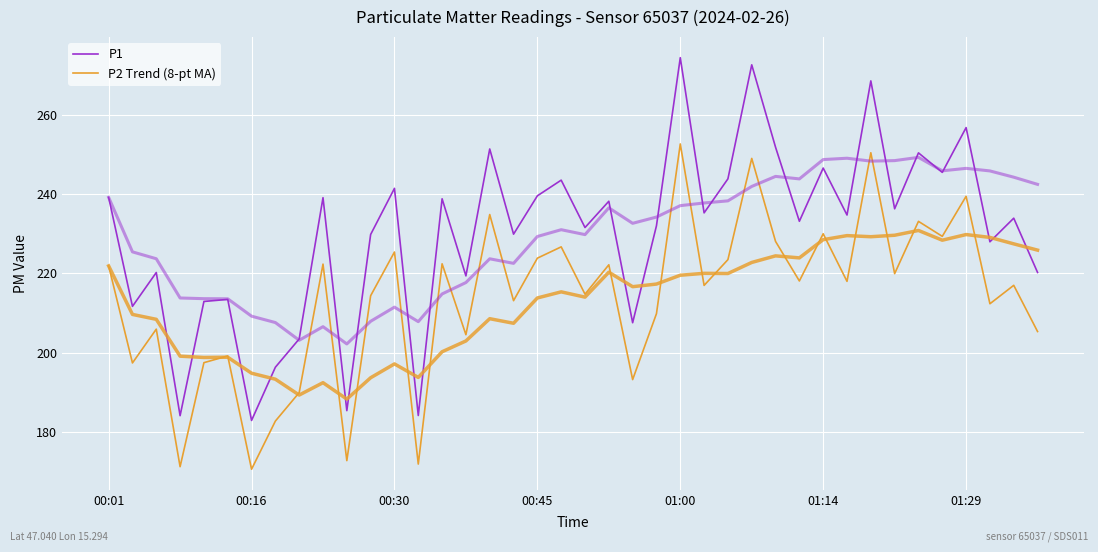

How many distinct data groups are displayed?

2